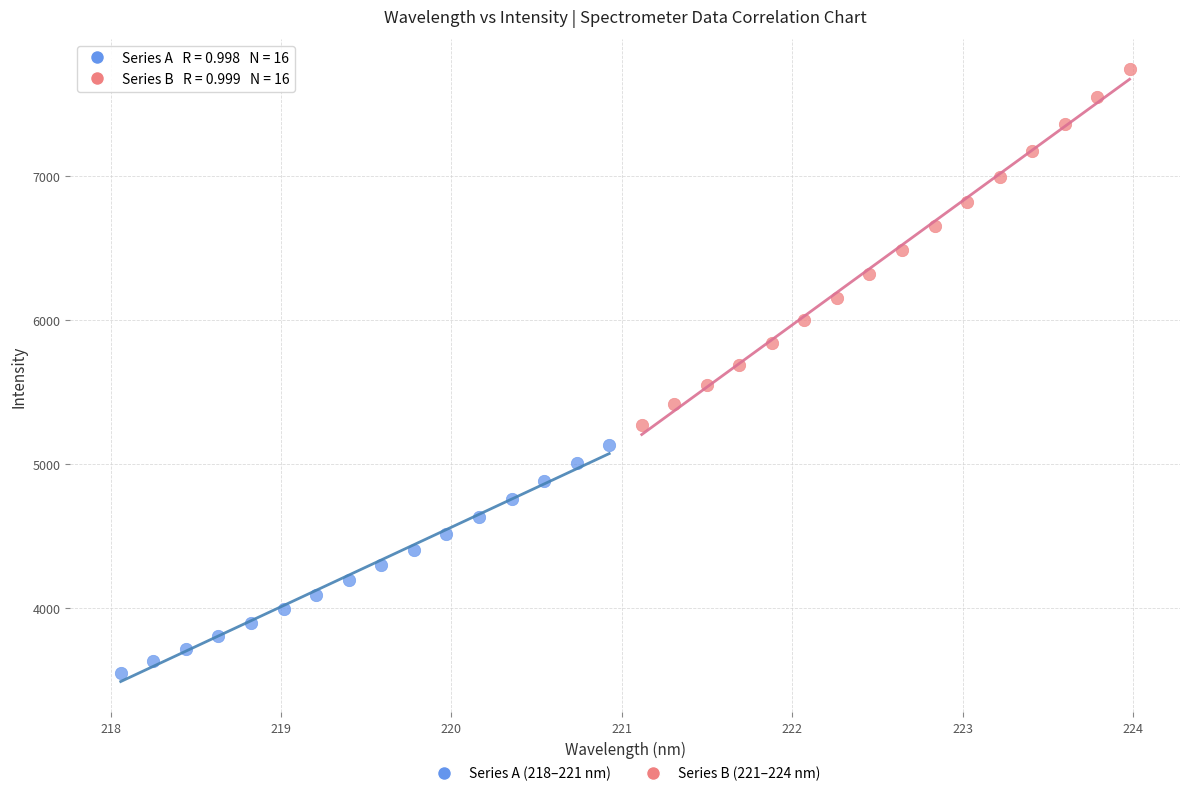

Which series reaches the maximum Y coordinate?

Series B (221–224 nm)